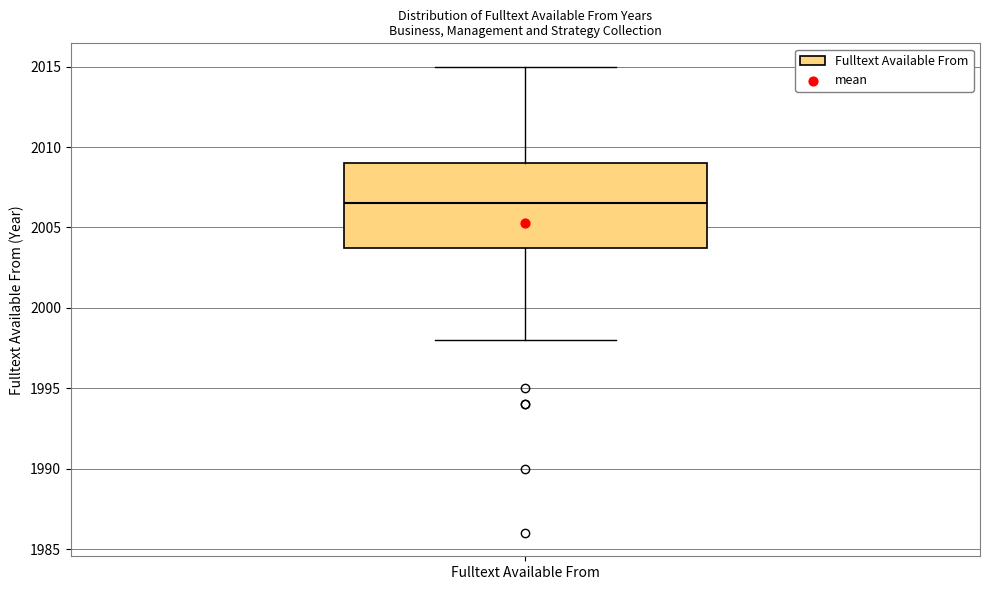

Transcribe this box plot: give where the median line is, the range the box spans, and where the two whiskers end, as read against the y-axis. The values are not printed on the chart, so give them approximately, as read against the axis.

median 2006.5, box 2004.0 to 2009.0, whiskers 1998.0 to 2015.0